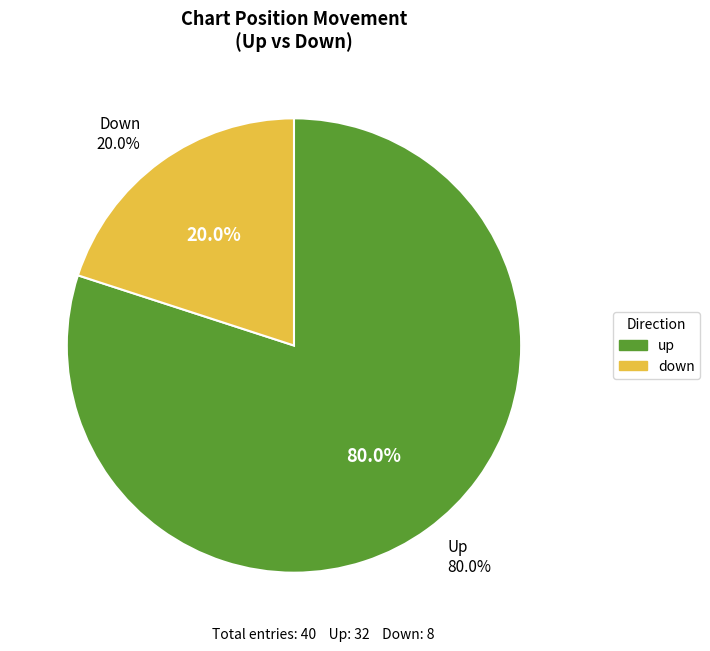

Which category has the biggest portion of the pie?

up